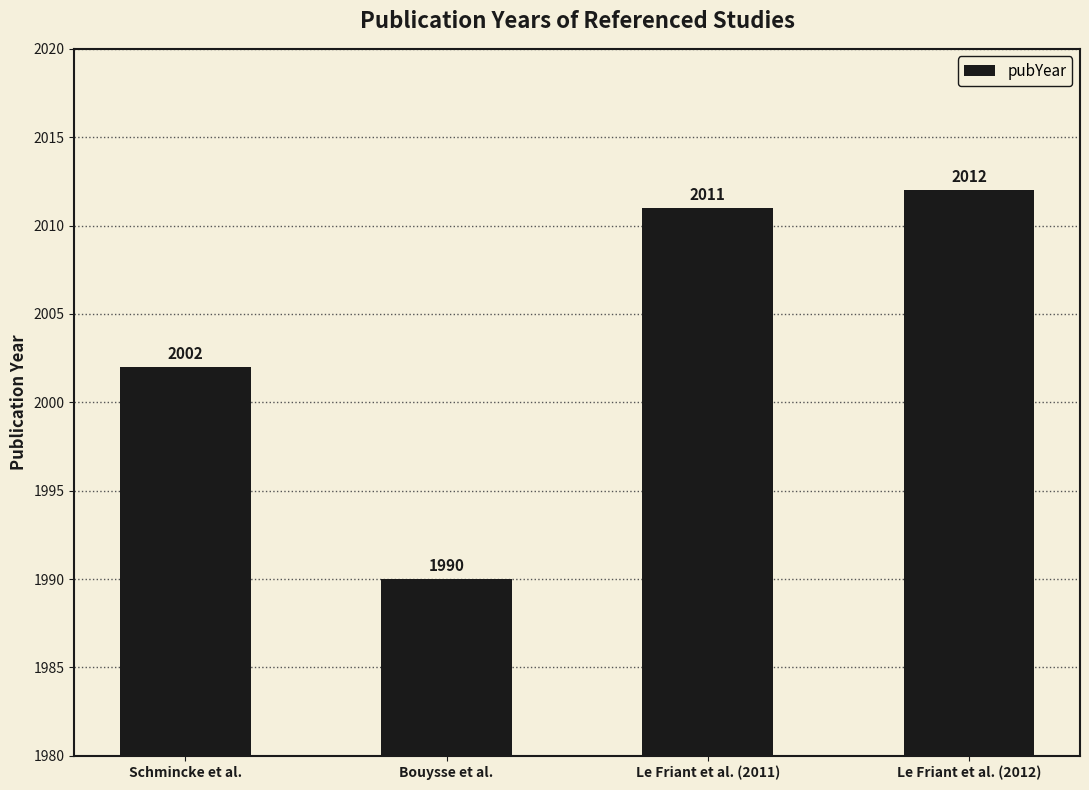

List the labels in order of value, largest first.

Le Friant et al. (2012), Le Friant et al. (2011), Schmincke et al., Bouysse et al.